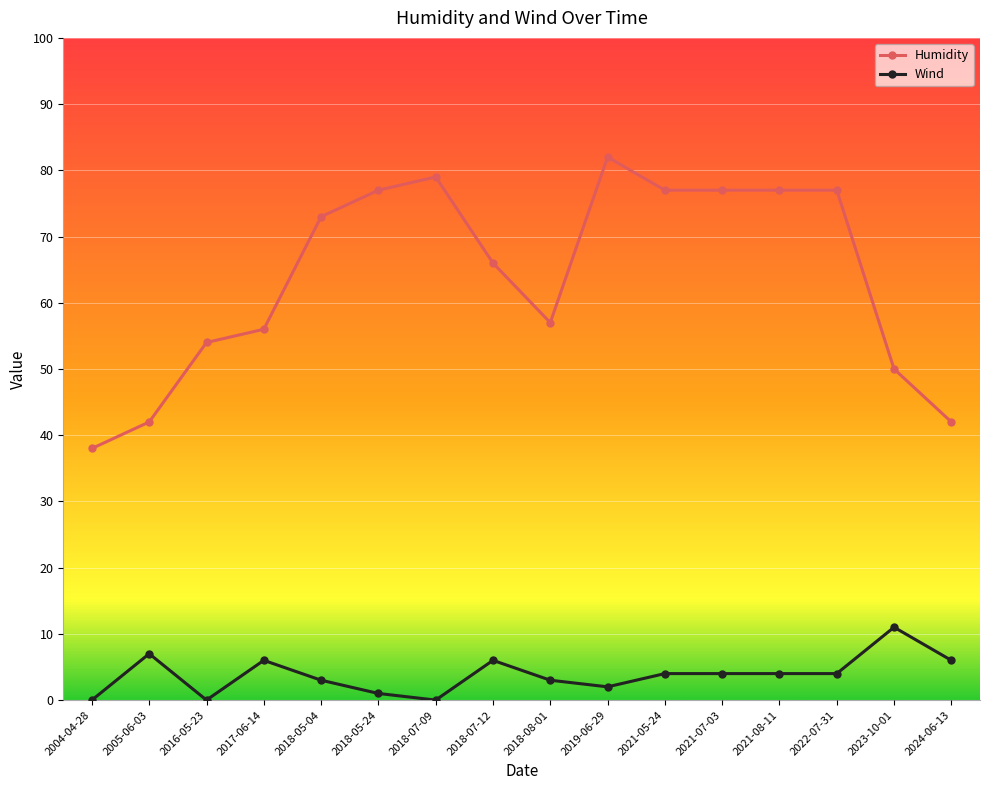

What is the lowest value of the Humidity series?

38